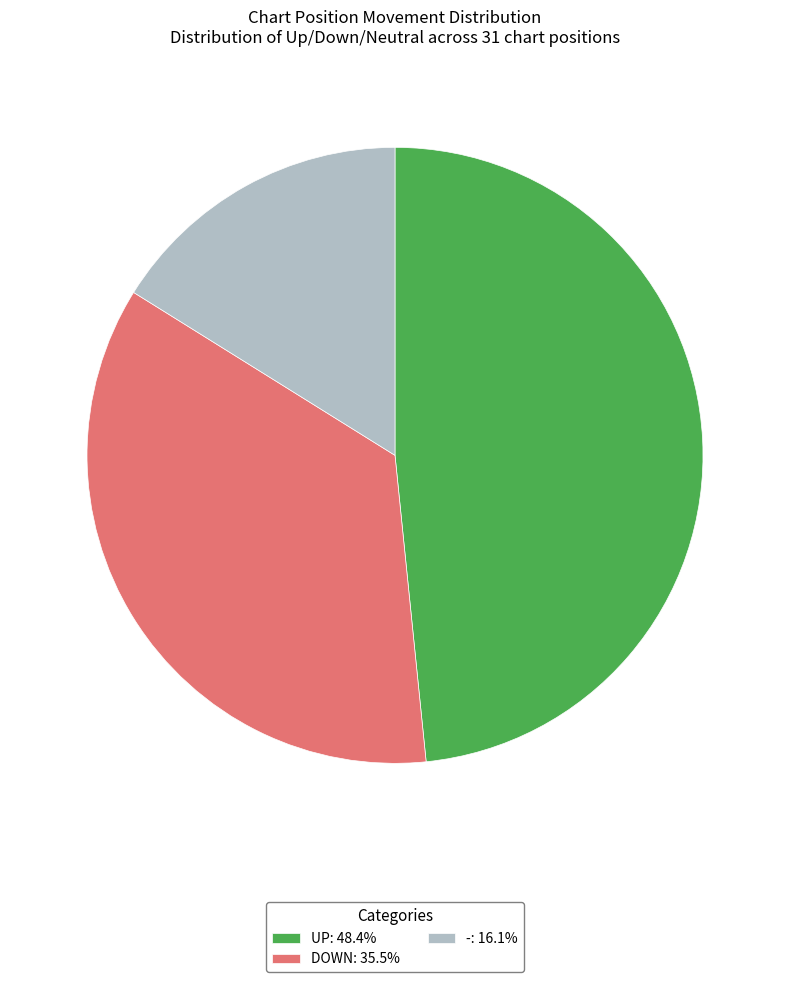

Does UP: 48.4% account for over 50% of the chart?

No